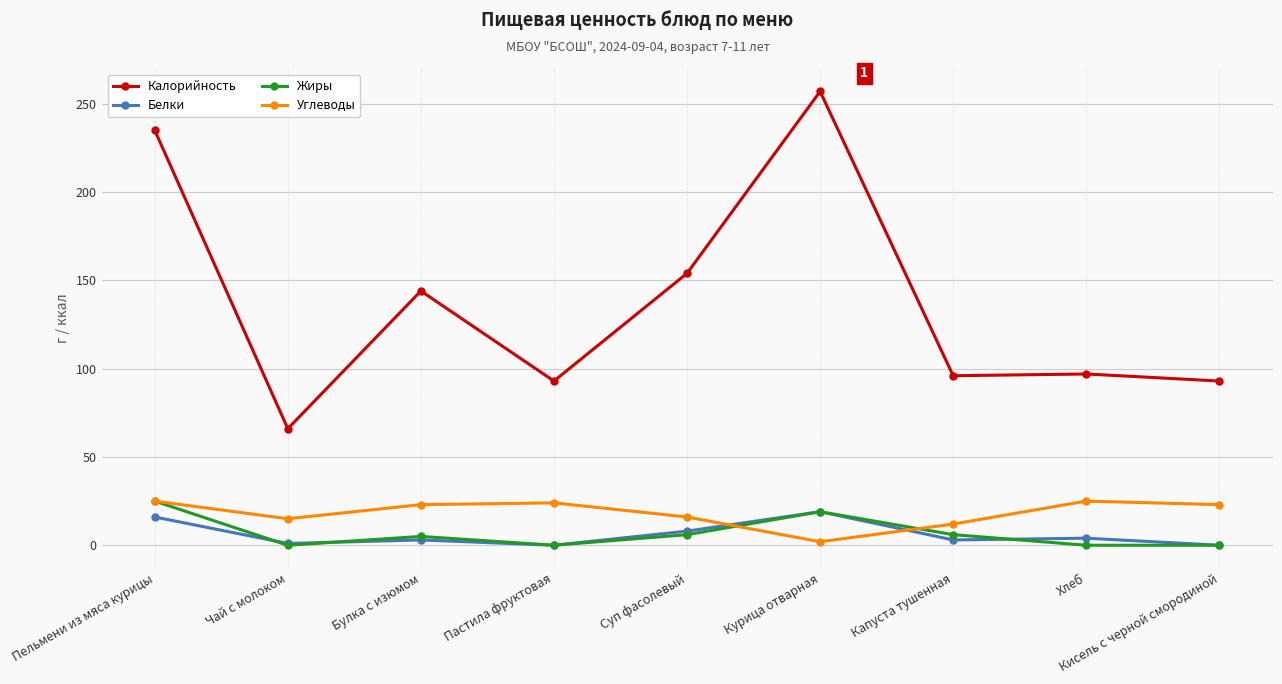

How many data points does each series have?

9